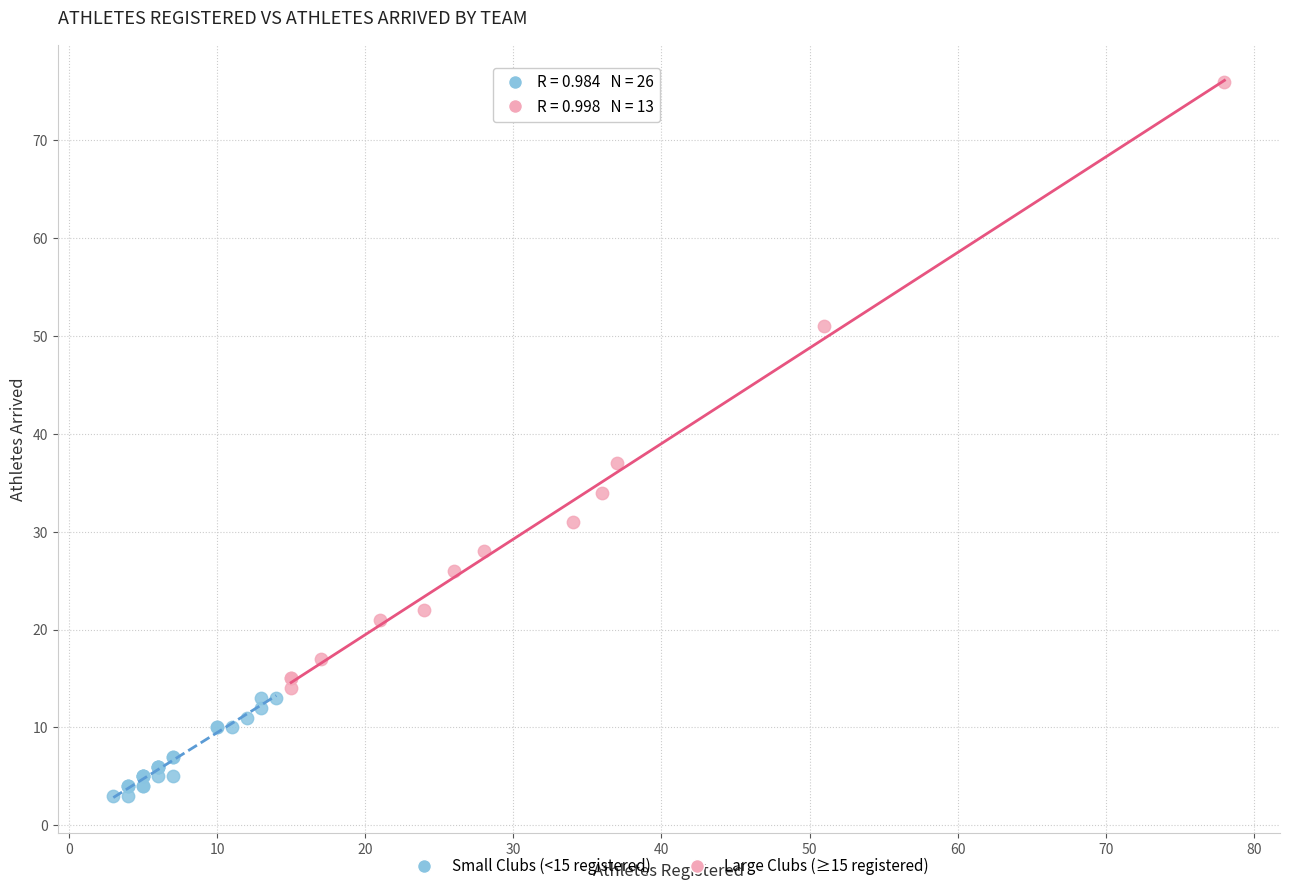

Which series reaches the minimum Y coordinate?

Small Clubs (<15 registered)